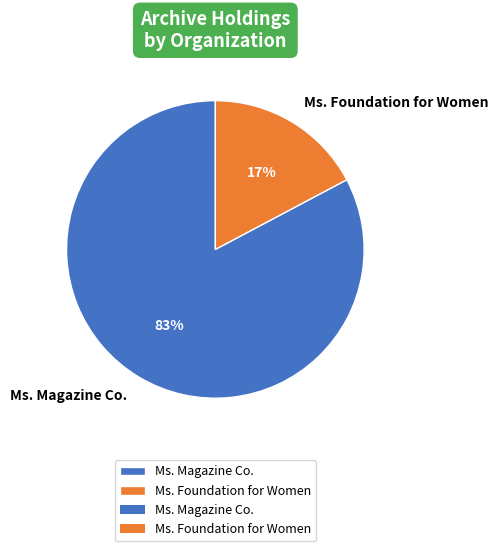

Is the sum of Ms. Magazine Co. and Ms. Foundation for Women greater than half?

Yes